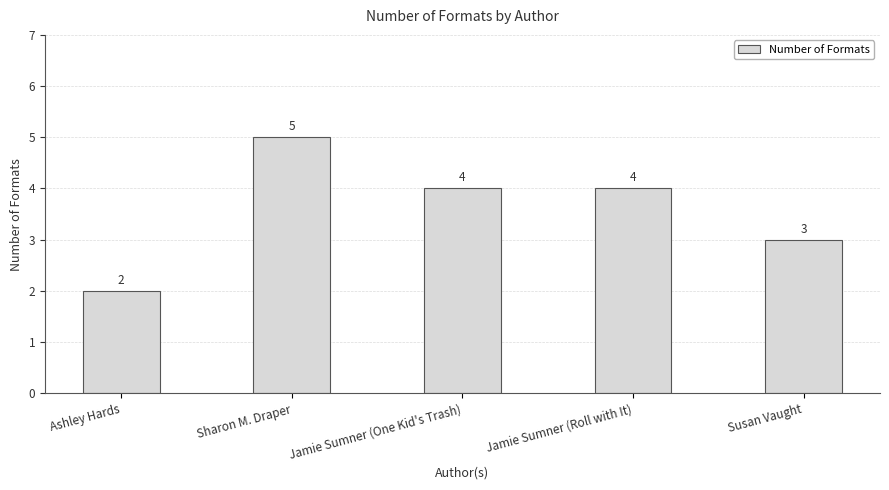

What is the smallest value displayed?

2